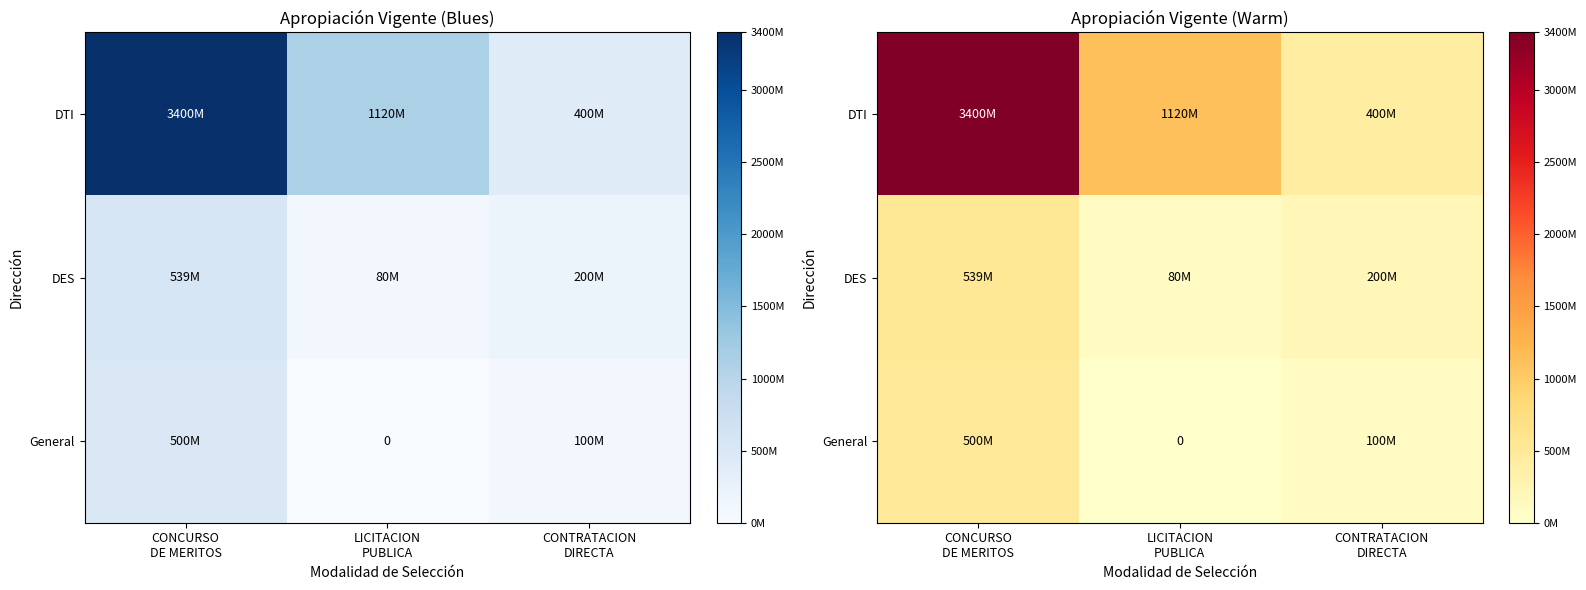

Which series has the largest total across all categories?

DTI